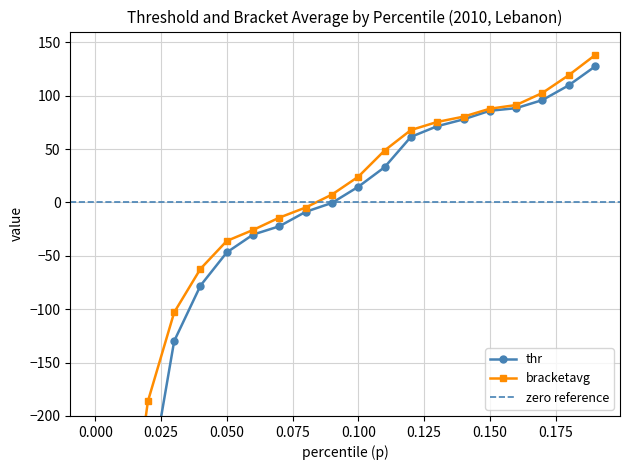

Which series has the widest spread of values?

thr